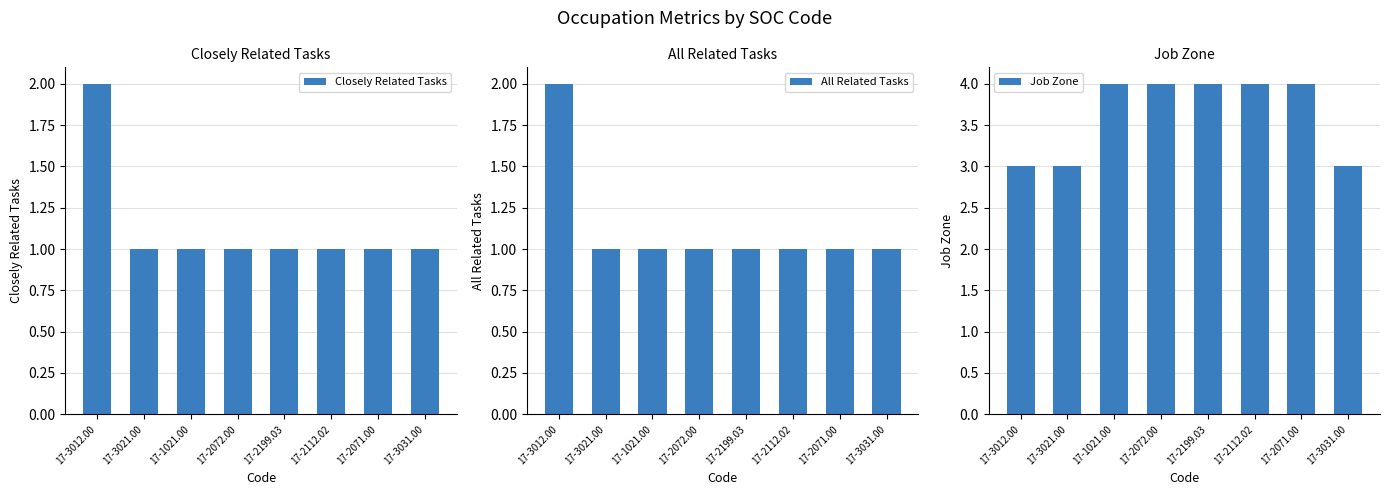

Which series has the widest spread of values?

Closely Related Tasks